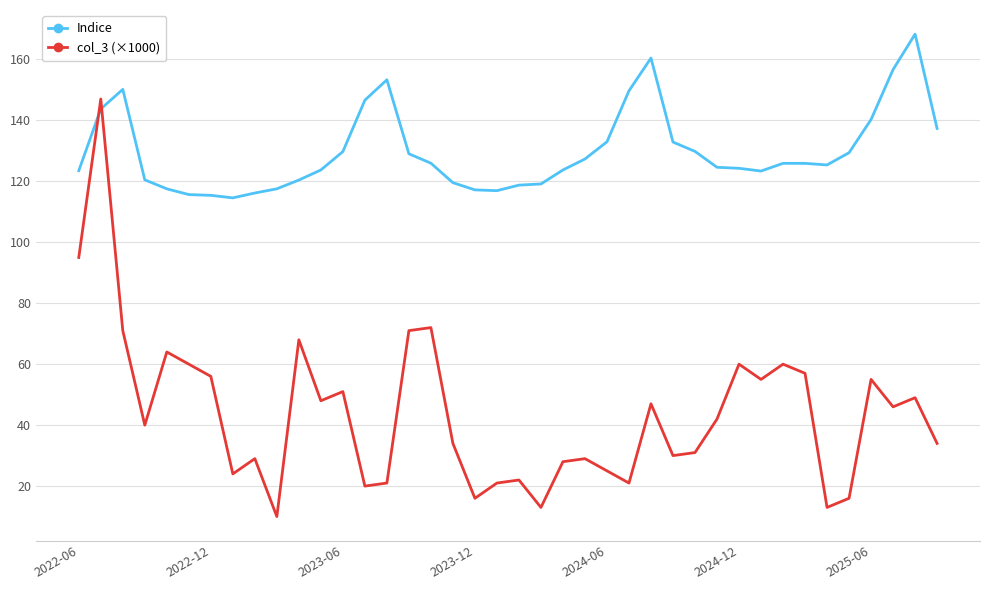

How many distinct data groups are displayed?

2